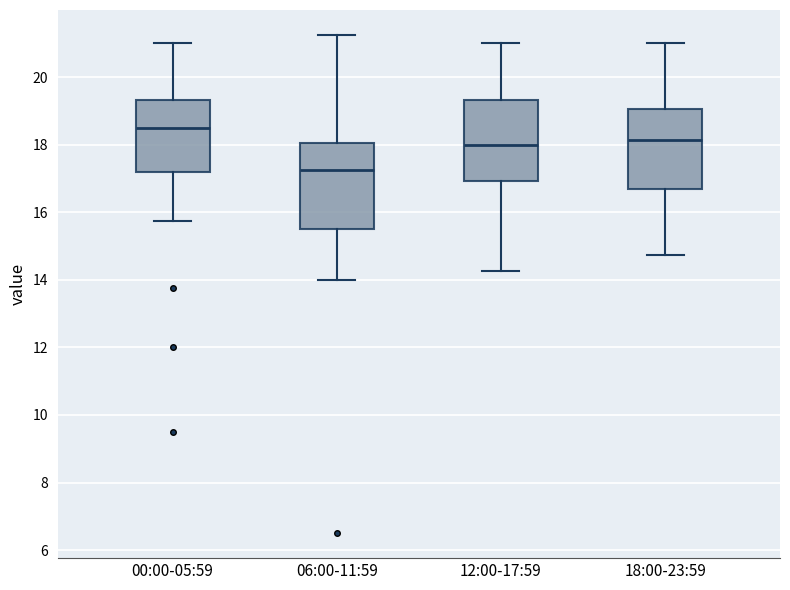

Reading left to right, read every box against the y-axis: the position of its median line, the range the box covers, and the ends of its whiskers. The values are not printed on the chart, so give them approximately, as read against the axis.

00:00-05:59: median 18.6, box 17.2 to 19.4, whiskers 15.8 to 21.0
06:00-11:59: median 17.2, box 15.6 to 18.0, whiskers 14.0 to 21.2
12:00-17:59: median 18.0, box 17.0 to 19.4, whiskers 14.2 to 21.0
18:00-23:59: median 18.2, box 16.6 to 19.0, whiskers 14.8 to 21.0